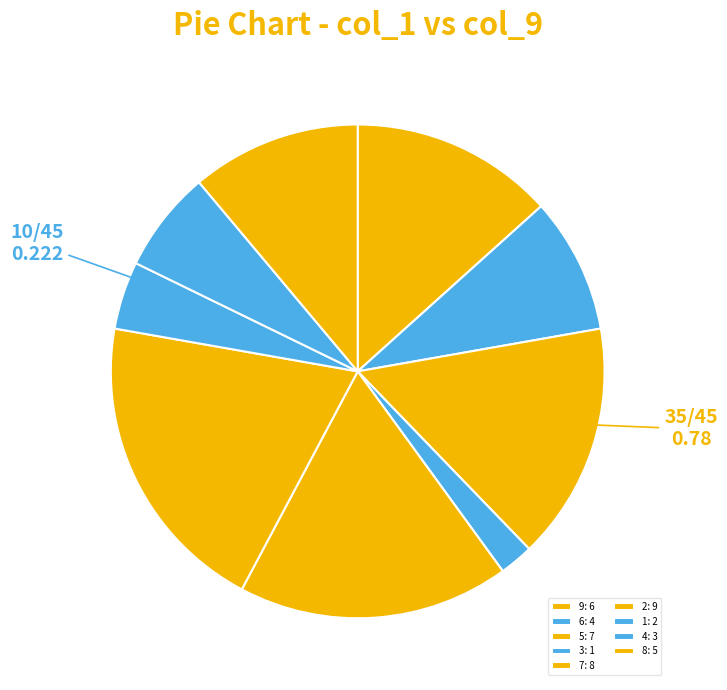

How many segments does this pie chart have?

9